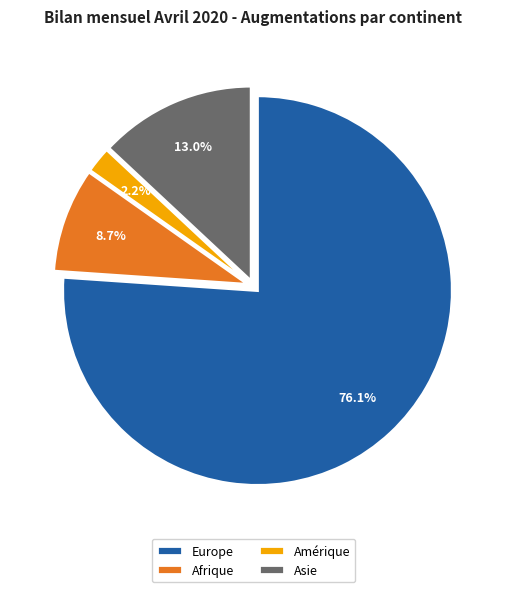

What percentage is the Europe slice, to the nearest percent?

76%